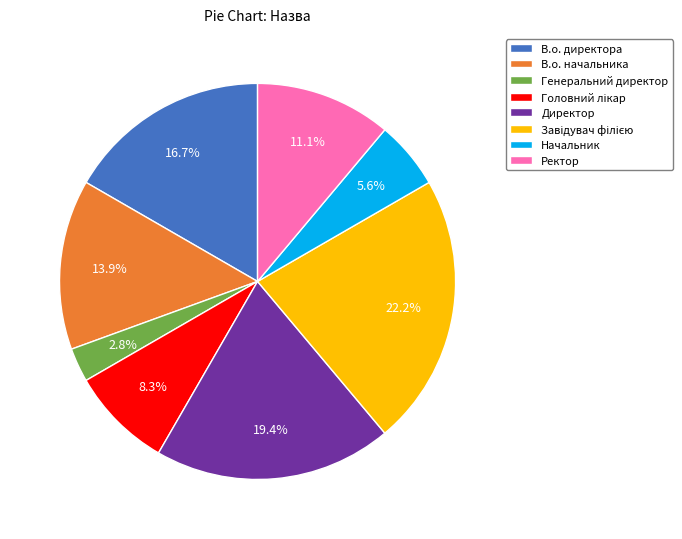

To the nearest percent, what percentage of the pie is Начальник?

6%